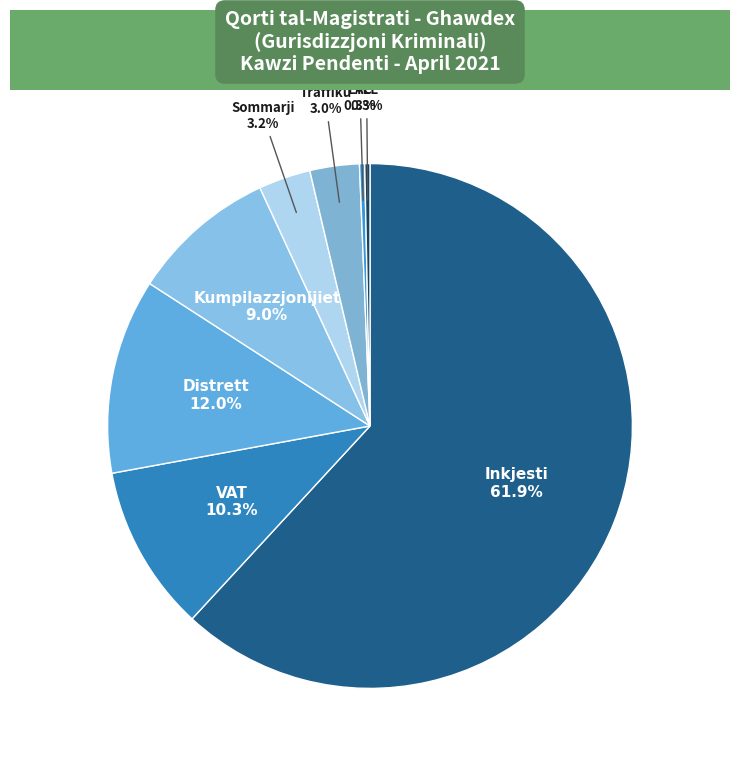

Which slice represents more than half of the pie?

Inkjesti